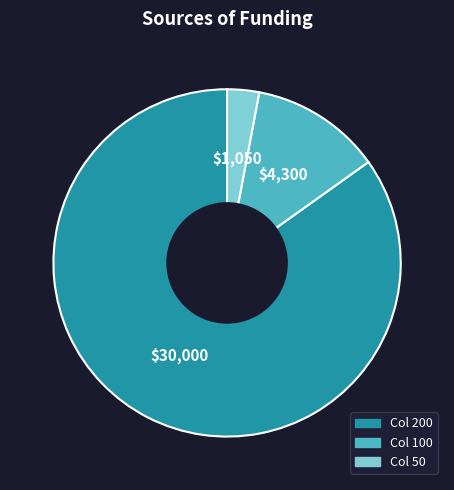

Is there any slice that represents more than half of the pie?

Yes